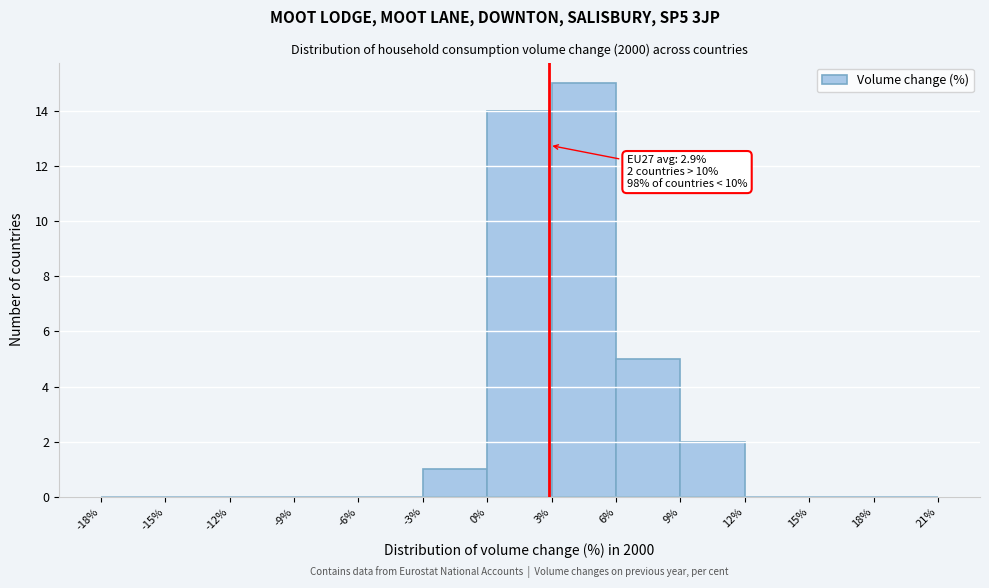

Which range on the x-axis has the tallest bar?

3% to 6%